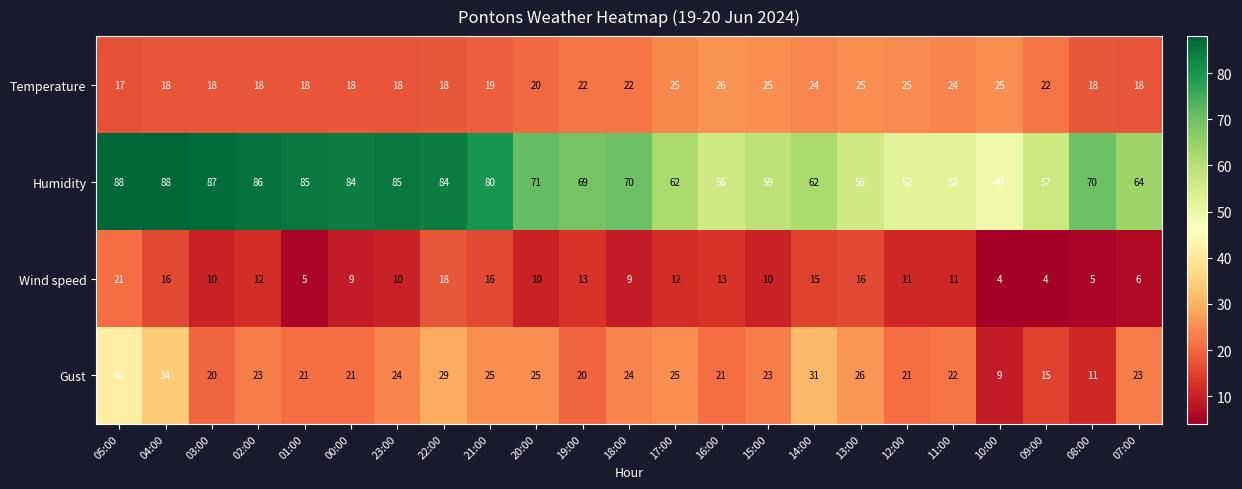

Is it true that Humidity equals 62 at 17:00?

True